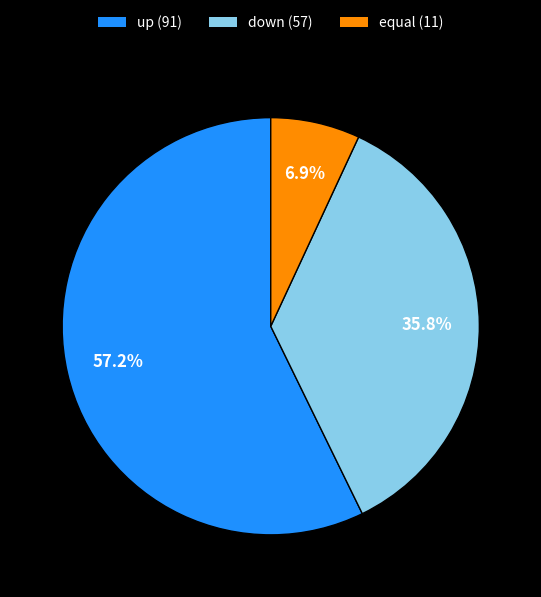

How many slices are in this pie chart?

3